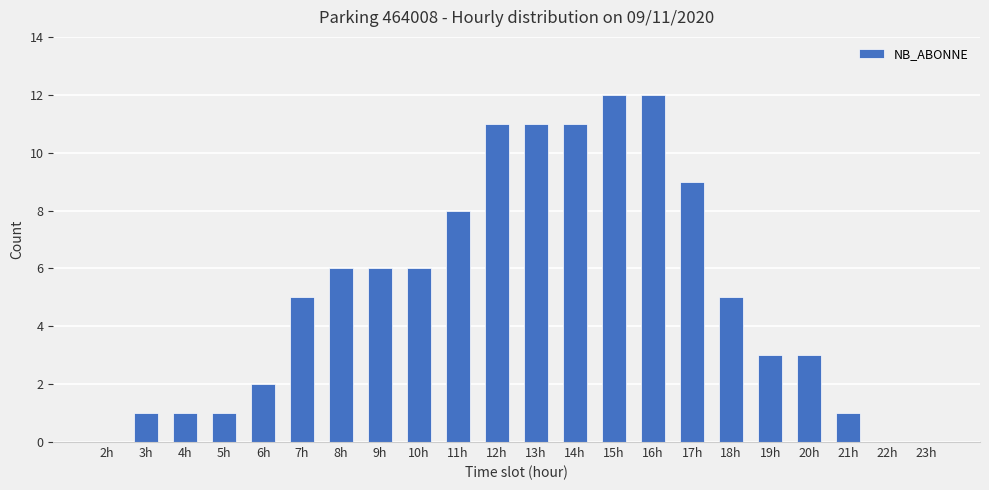

Count the number of categories in the chart.

22